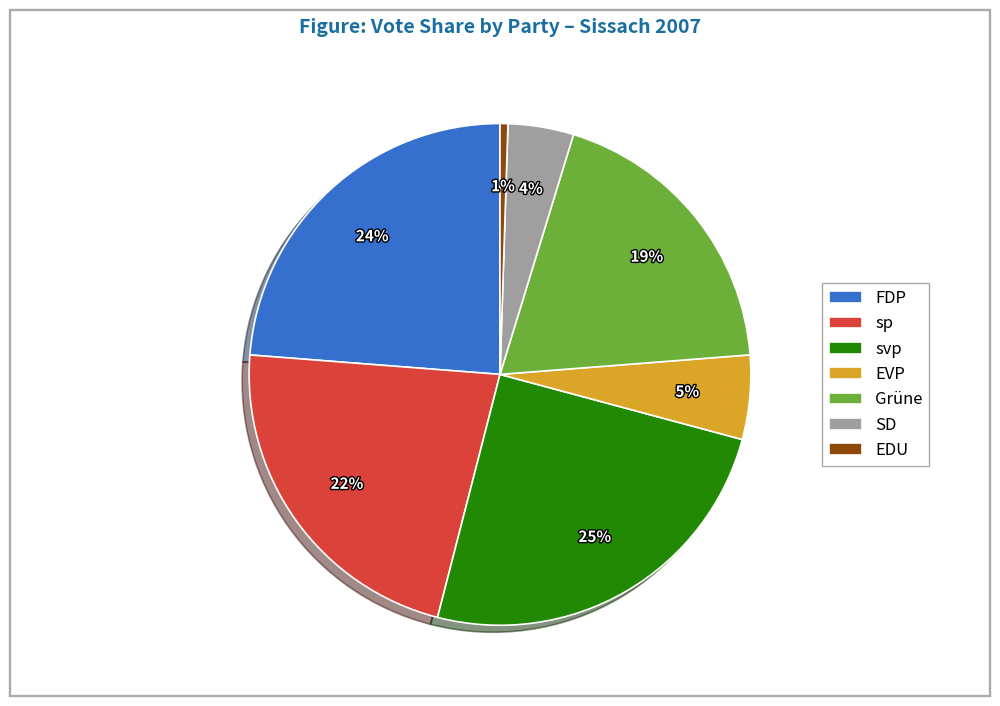

To the nearest percent, what percentage of the pie is svp?

25%